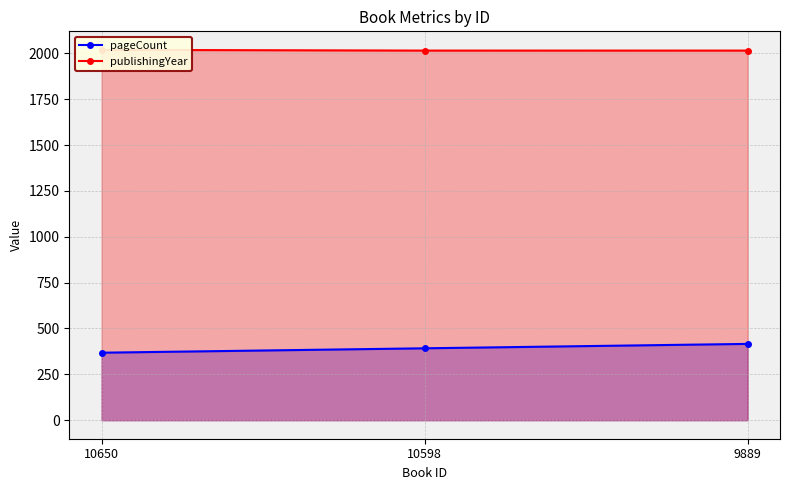

How many lines are shown in the chart?

2